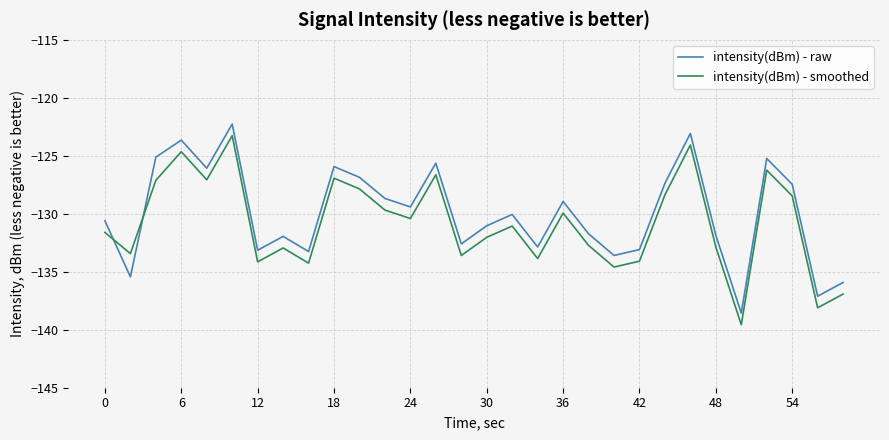

What are all the series names shown in the legend?

intensity(dBm) - raw, intensity(dBm) - smoothed